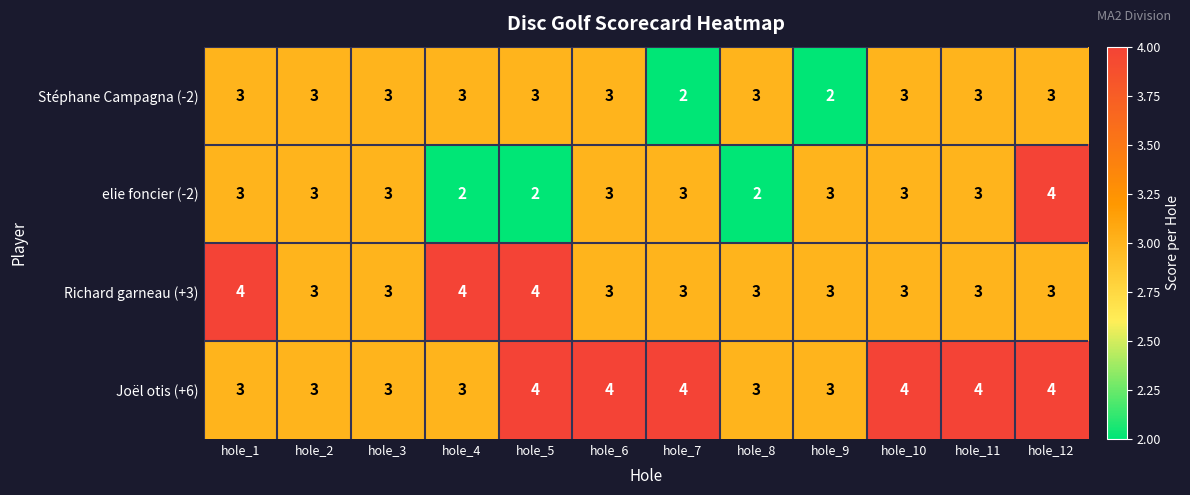

Read the Stéphane Campagna (-2) value at hole_12.

3